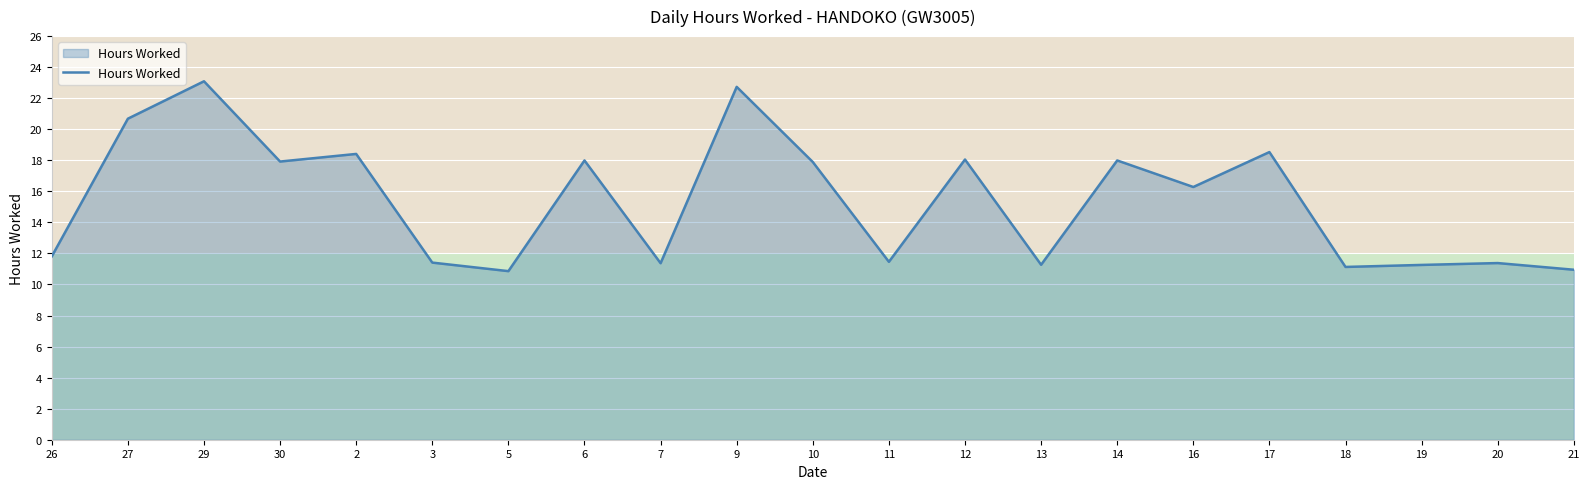

What is the difference between the maximum and minimum values?

12.2